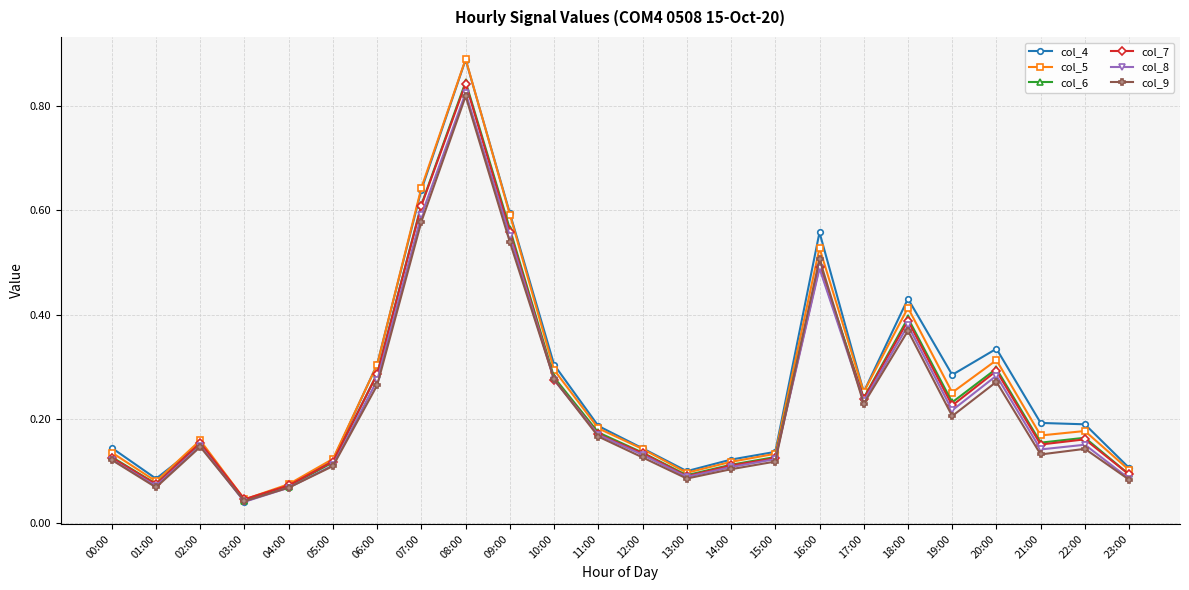

Where is col_5 nearest to the value 0?

03:00